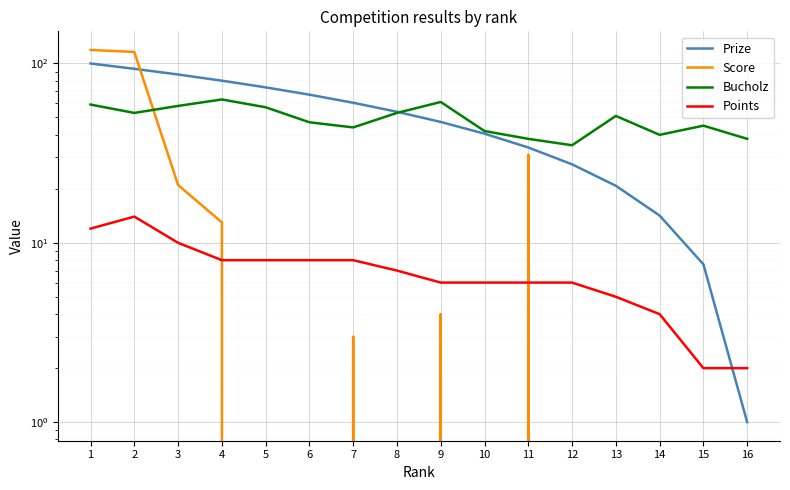

What value does the Score series have at 4?

13.0